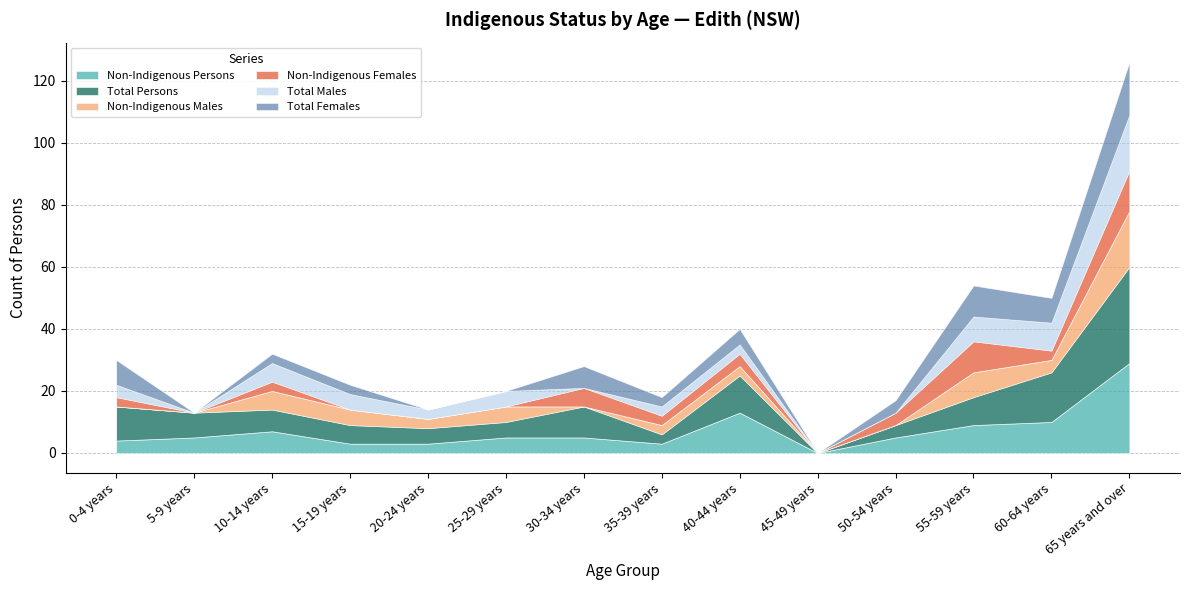

How many distinct data groups are displayed?

6